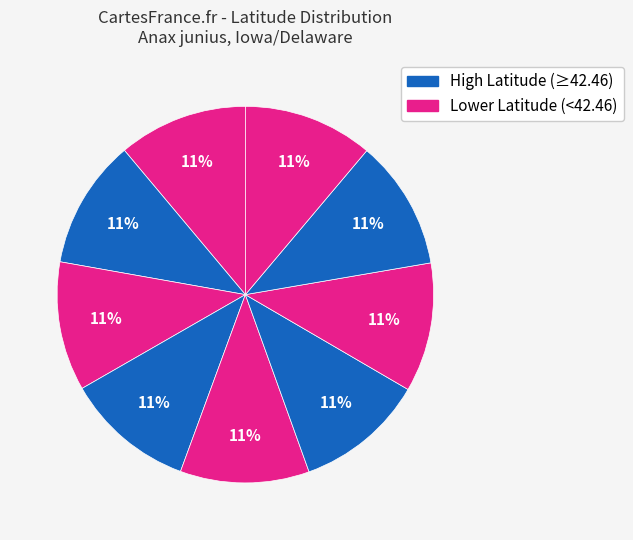

How many segments does this pie chart have?

9